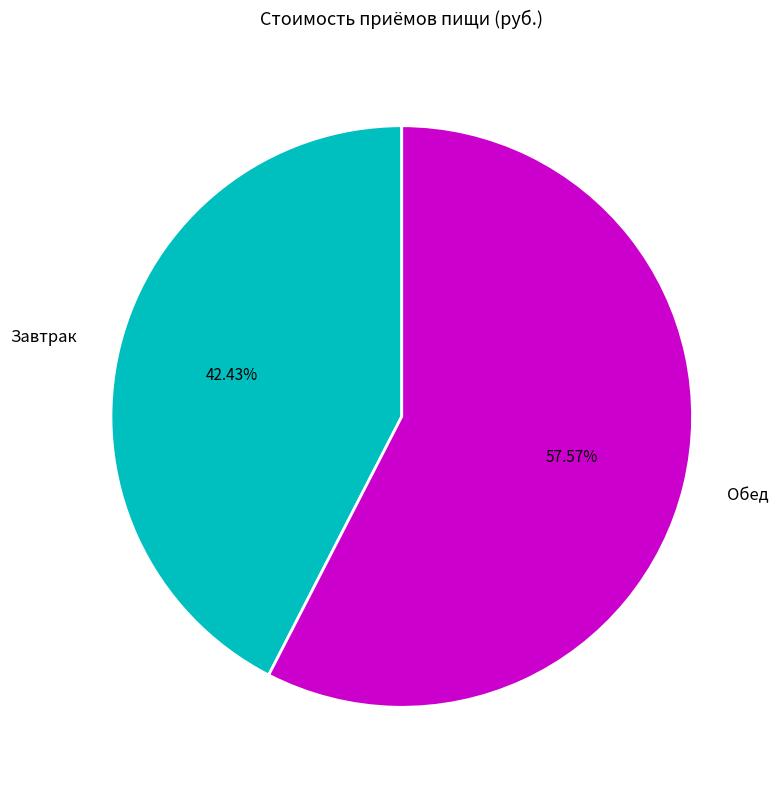

Count the number of slices in the pie.

2